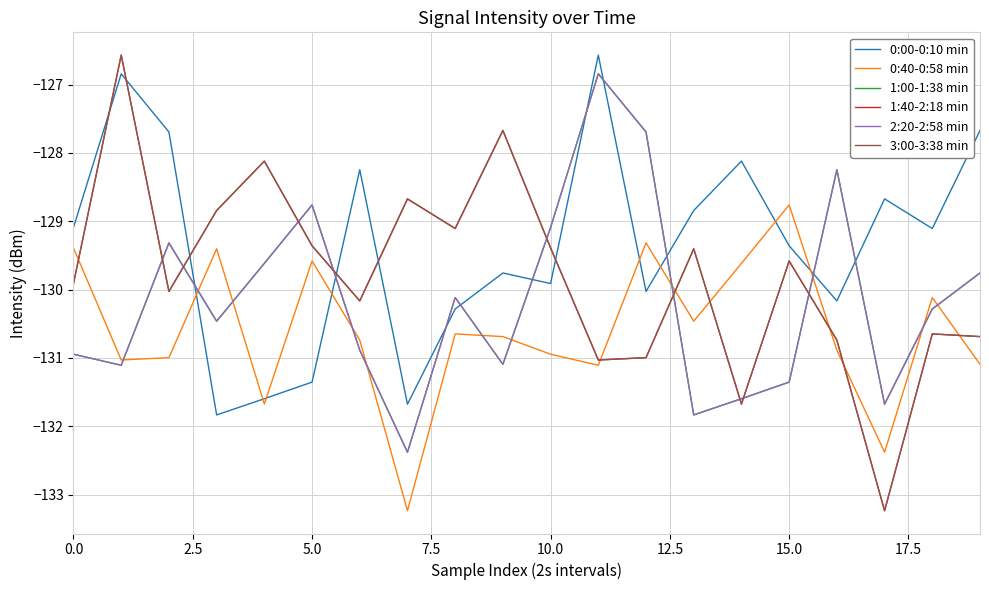

Does the chart display data point markers on the line(s)?

No